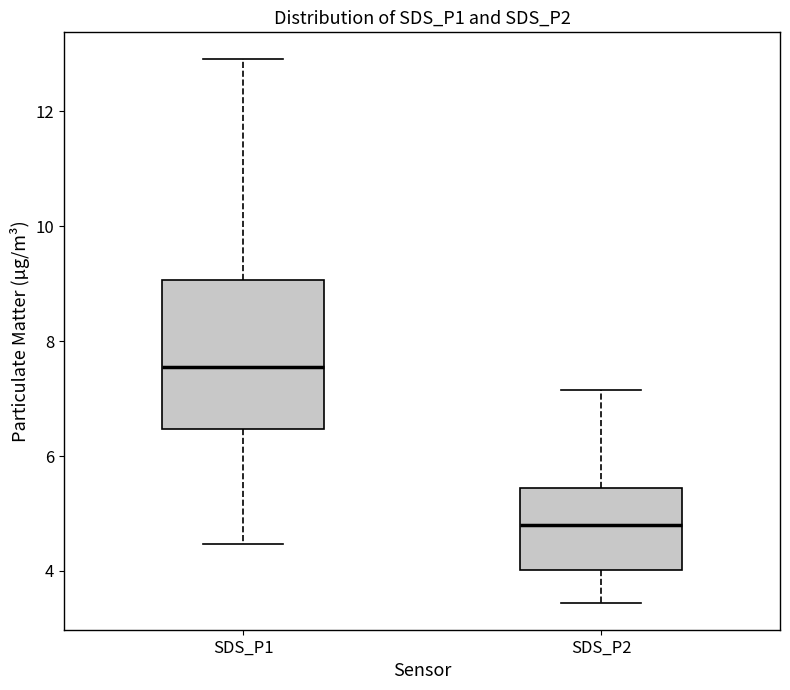

Which box is the tallest, from its lower edge to its upper edge?

SDS_P1